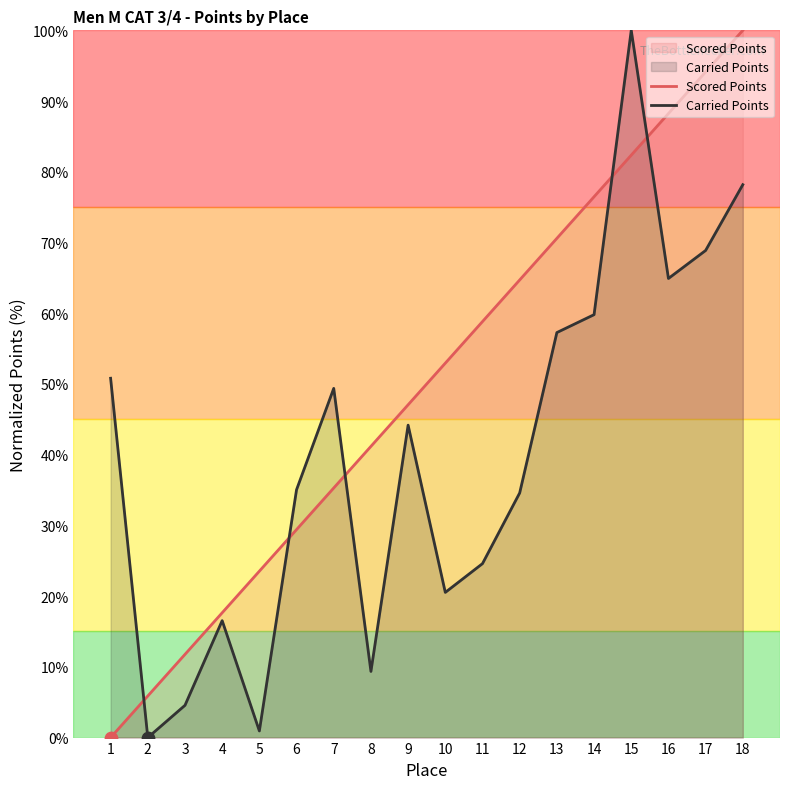

Is the value of Scored Points at 8 greater than the value of Carried Points at 5?

Yes